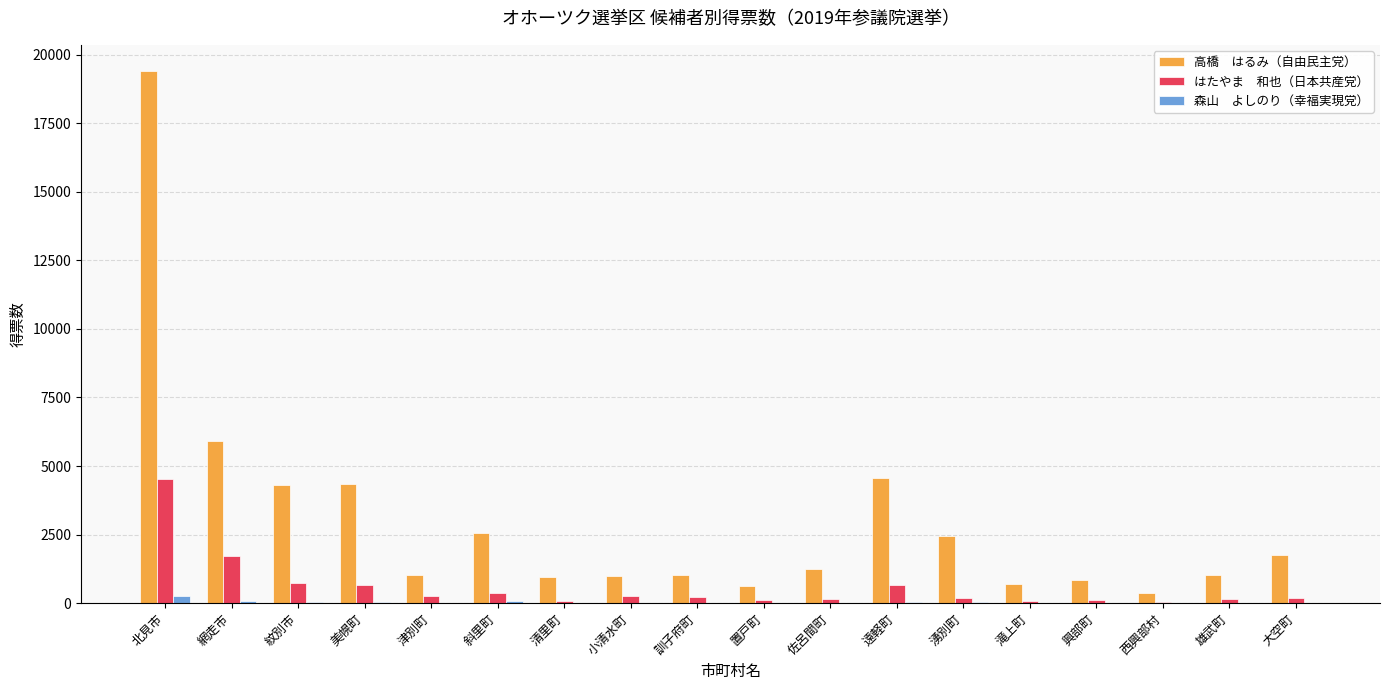

Are the bars horizontal?

No